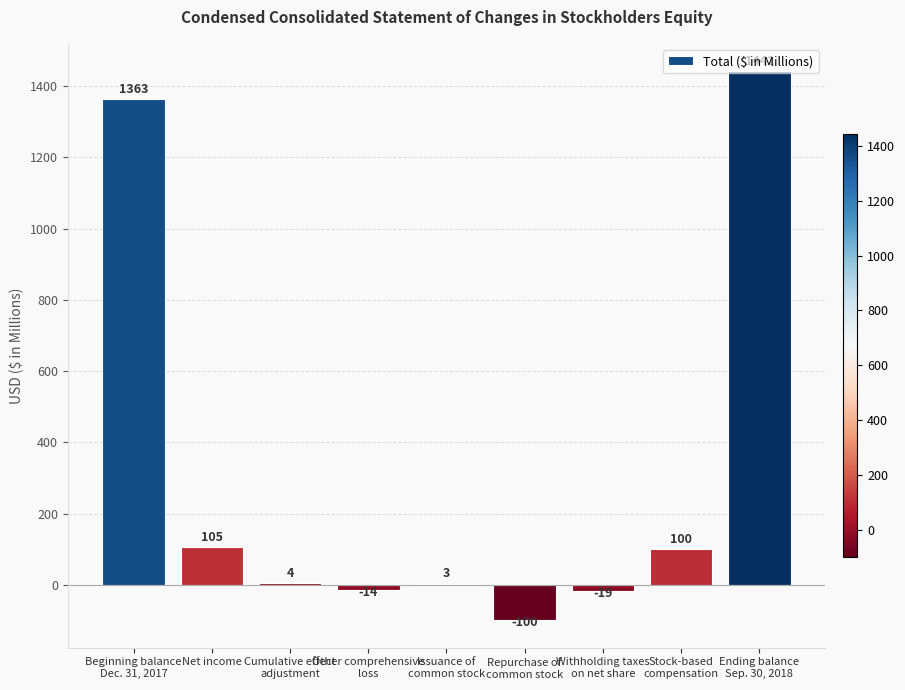

At which category does the chart reach its peak across all series?

Ending balance
Sep. 30, 2018